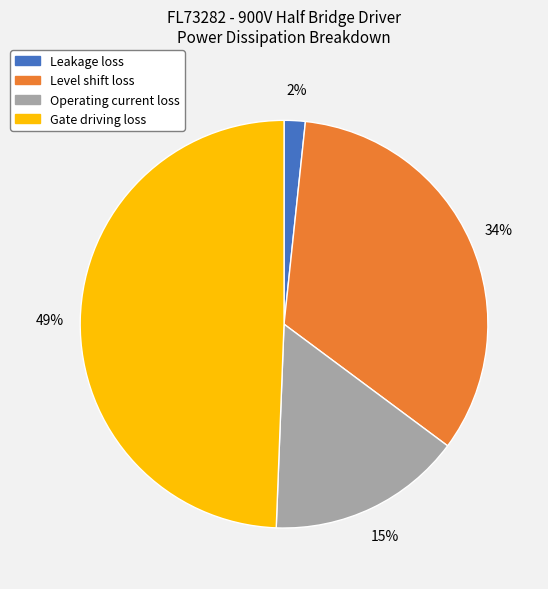

Which category has the smallest portion of the pie?

Leakage loss